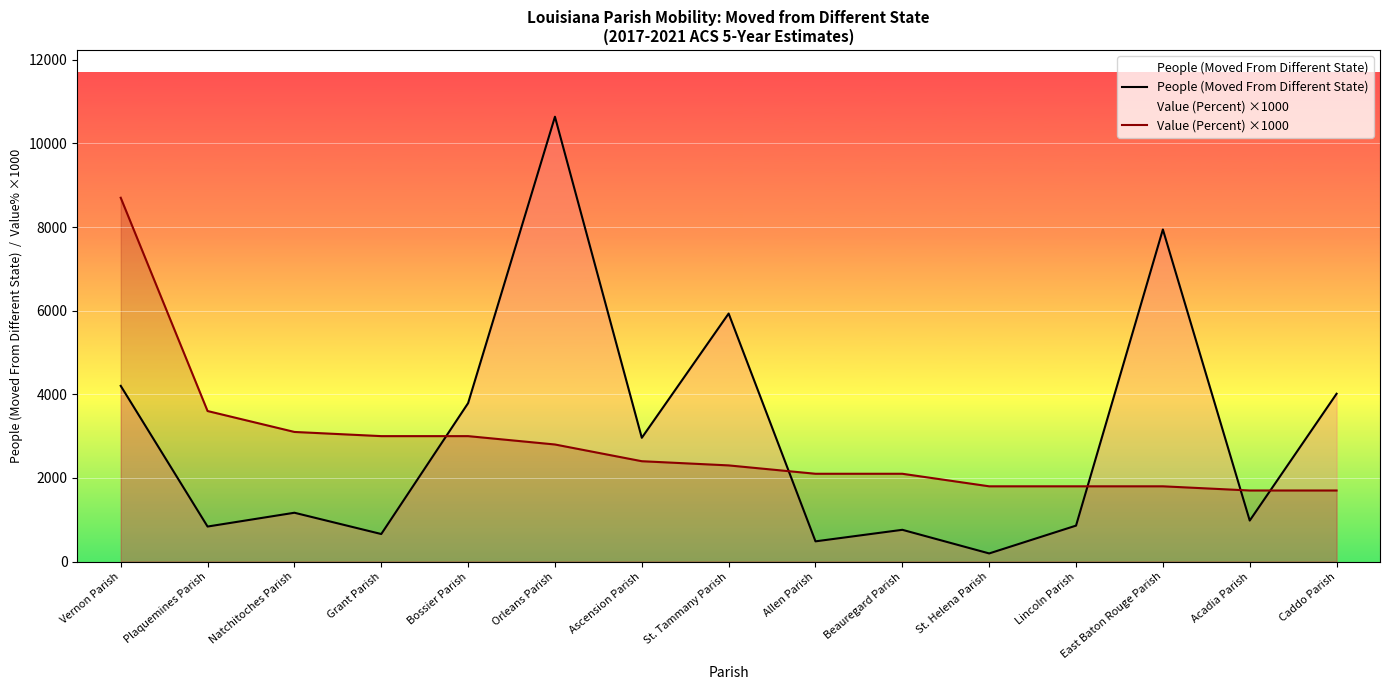

What are all the series names shown in the legend?

People (Moved From Different State), Value (Percent) ×1000